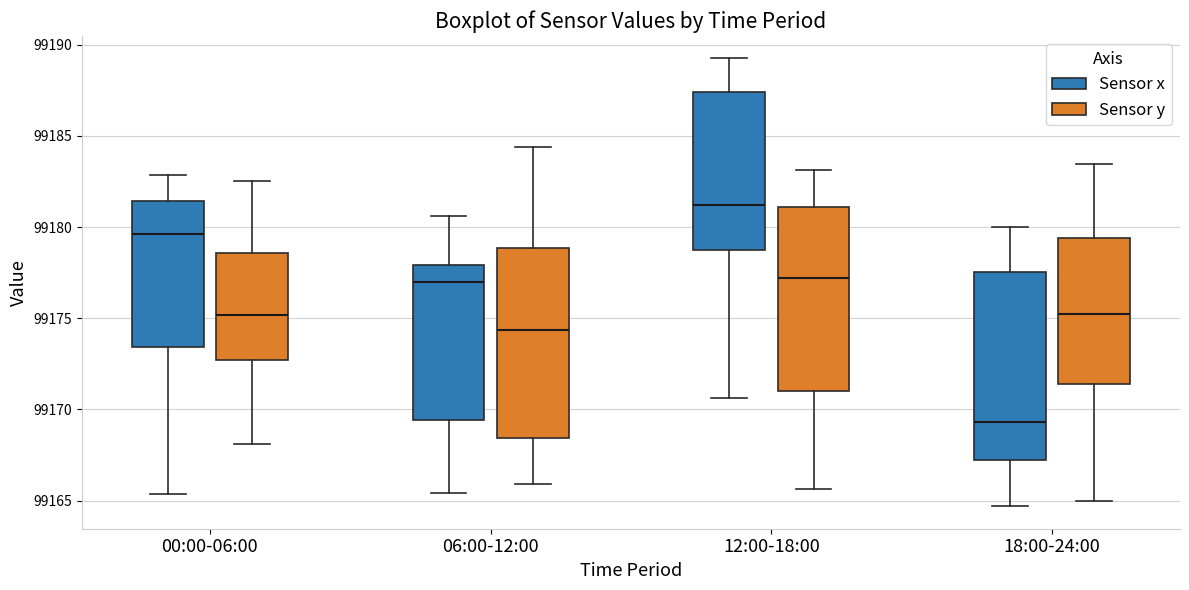

Where is the upper edge of the box for 18:00-24:00 (Sensor y) on the y-axis? The values are not printed on the chart, so give them approximately, as read against the axis.

99179.5